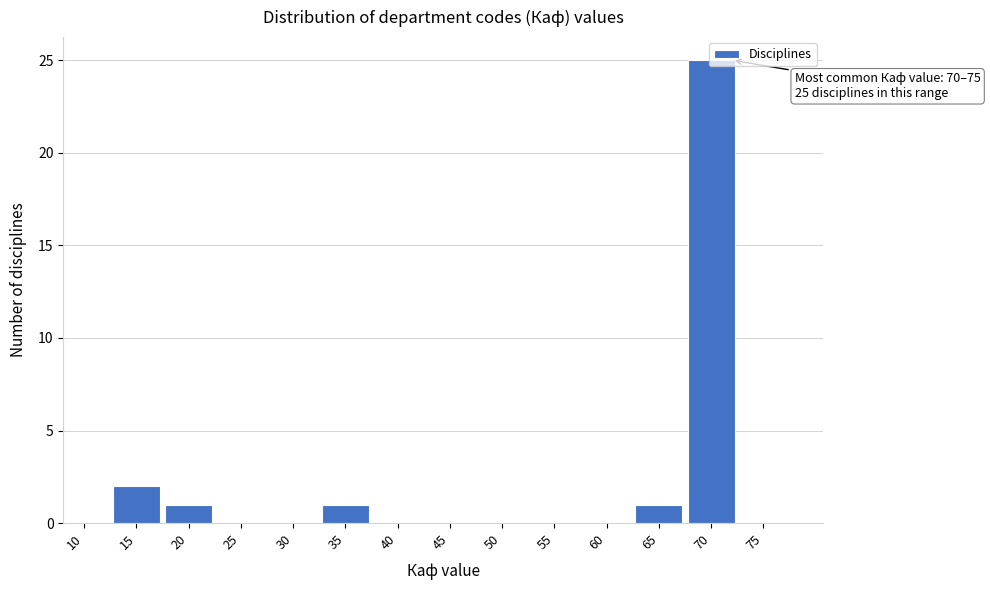

The chart shows a value of 25 at 70. True or false?

True